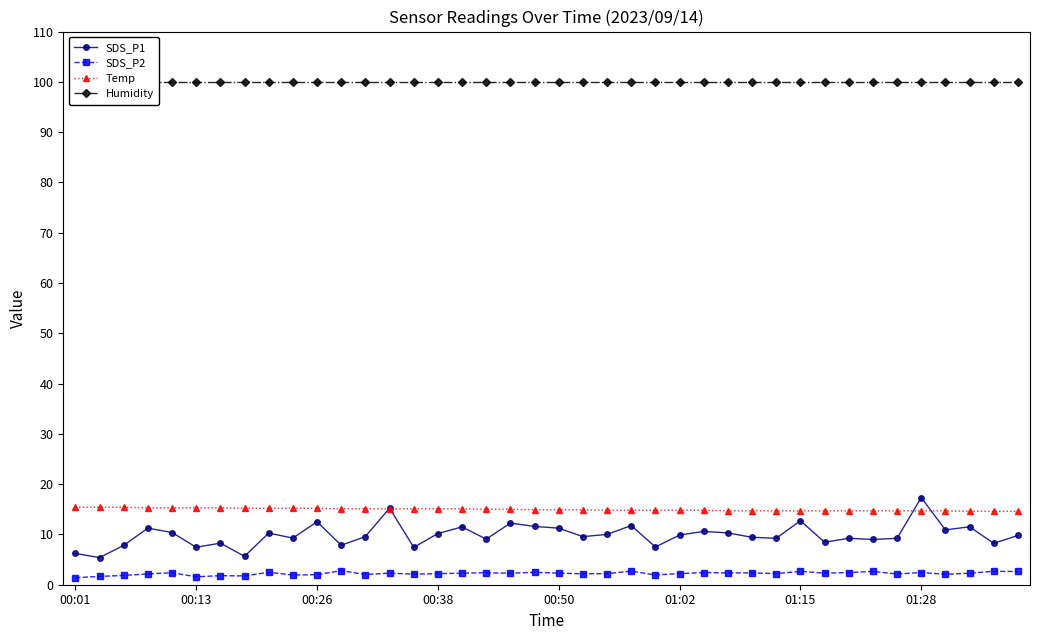

Is the value of Humidity at 8 greater than the value of SDS_P2 at 39?

Yes